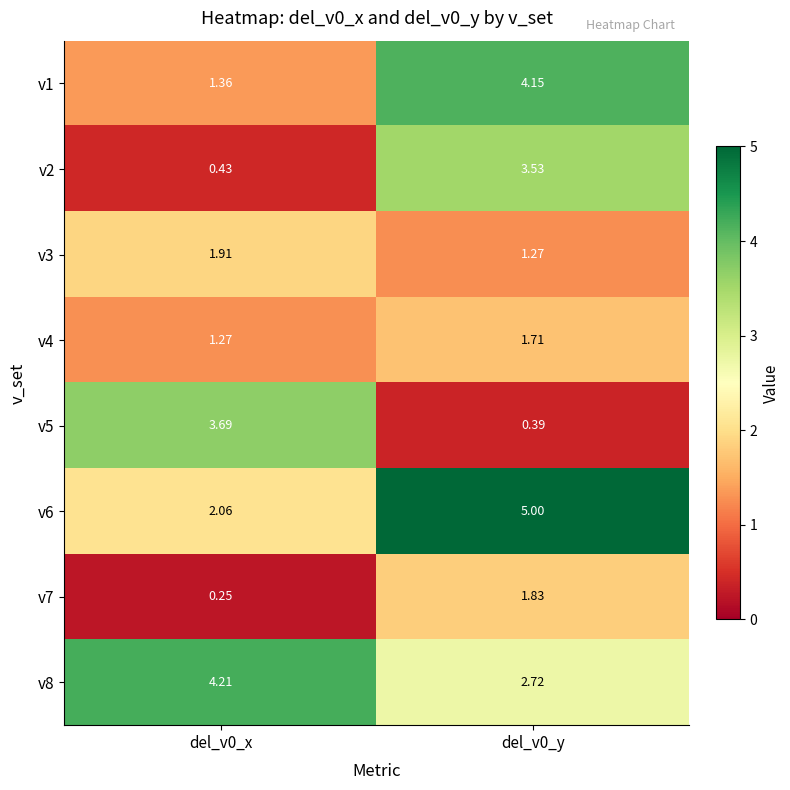

Count the number of data series in this chart.

8